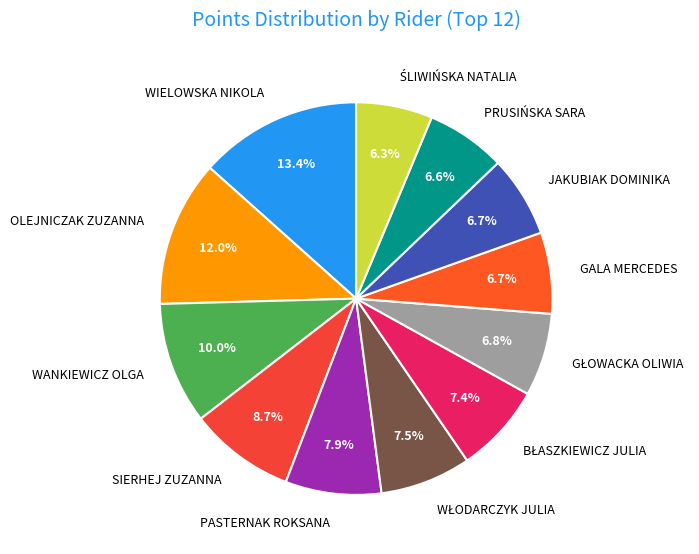

To the nearest percent, what percentage of the pie is JAKUBIAK DOMINIKA?

7%